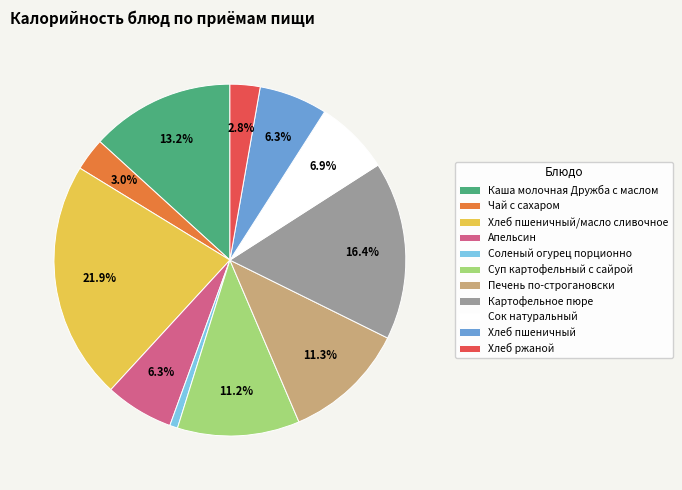

To the nearest percent, what is the average slice percentage?

9%